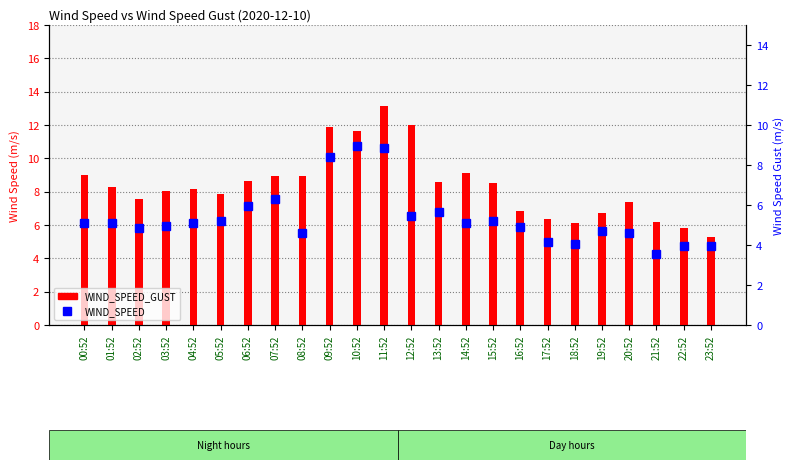

What is the highest value of the WIND_SPEED_GUST series?

13.2